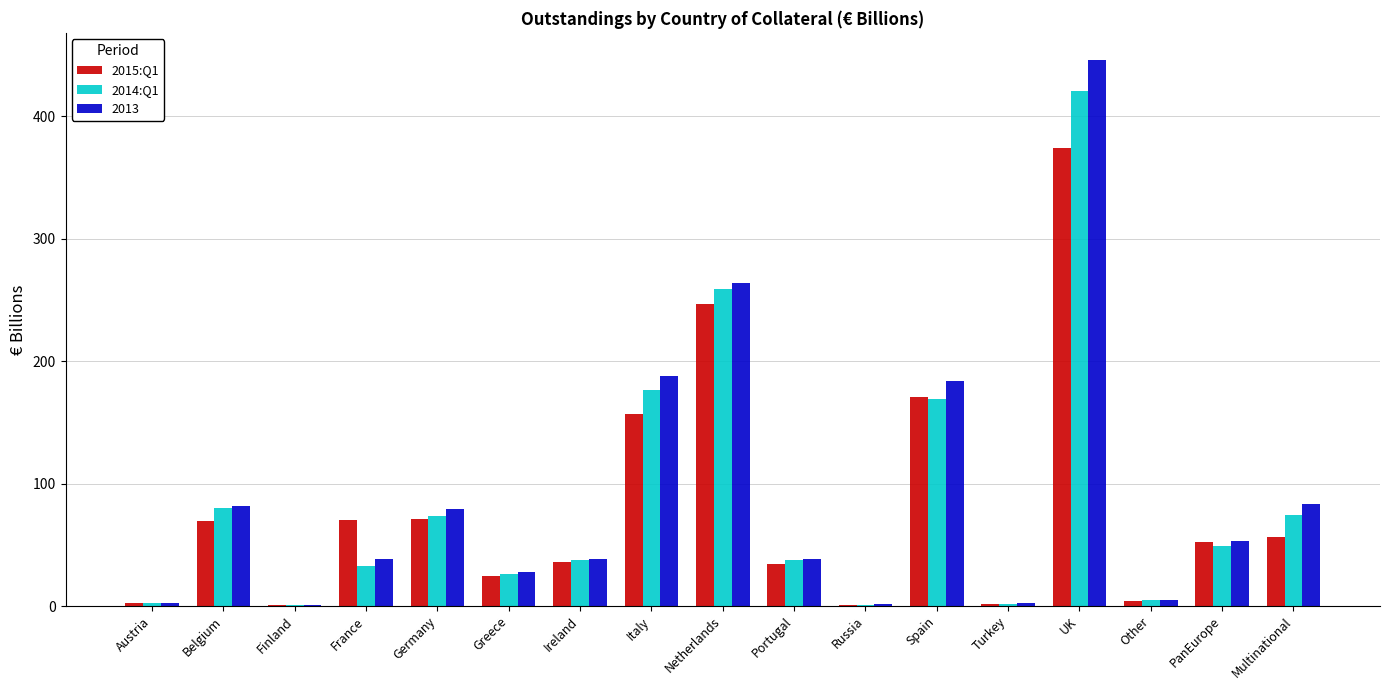

Which series has the widest spread of values?

2013